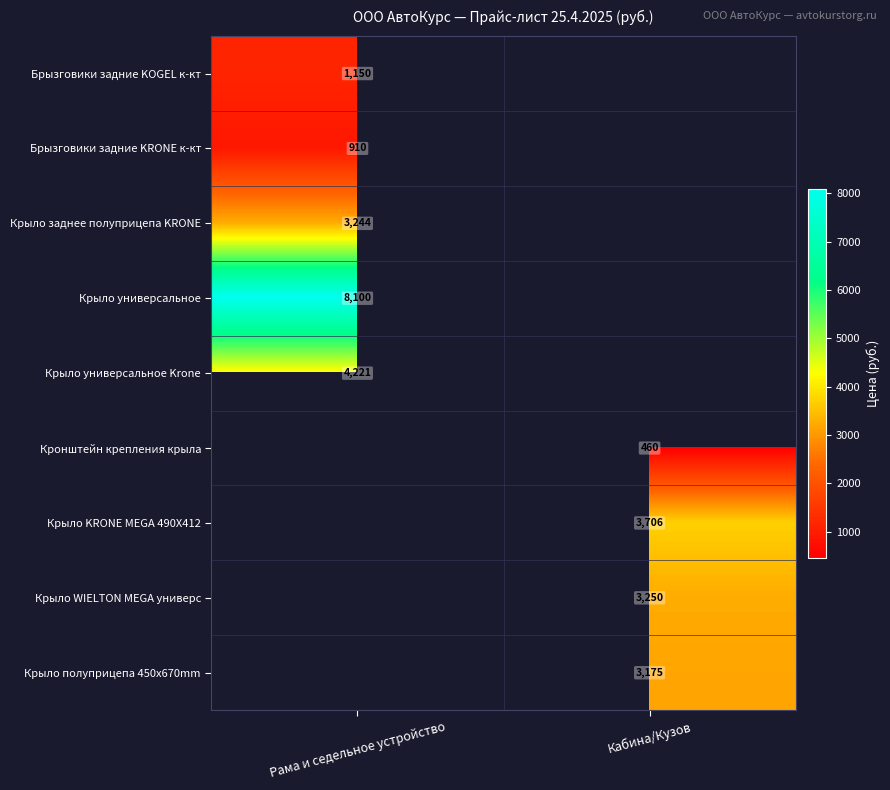

How many distinct data groups are displayed?

9